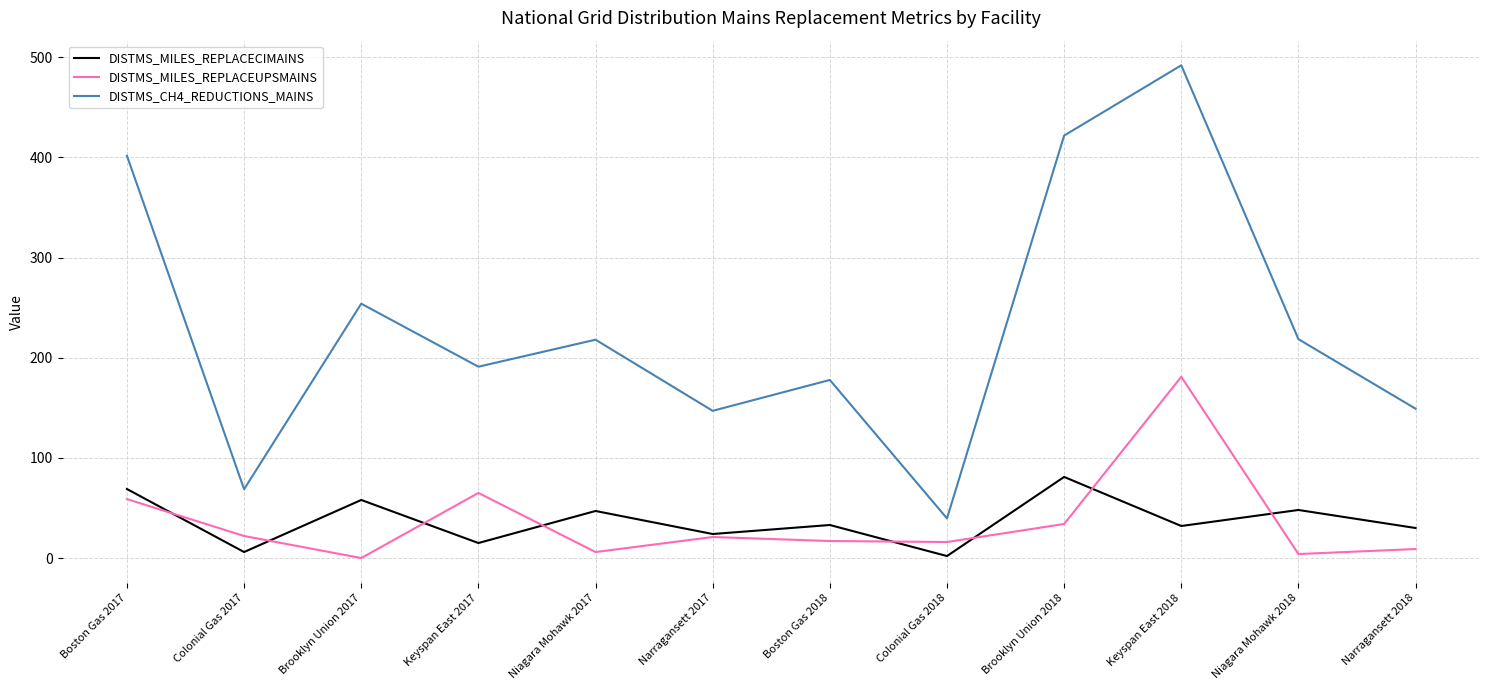

Is the value of DISTMS_MILES_REPLACEUPSMAINS at Niagara Mohawk 2018 greater than the value of DISTMS_MILES_REPLACECIMAINS at Keyspan East 2017?

No